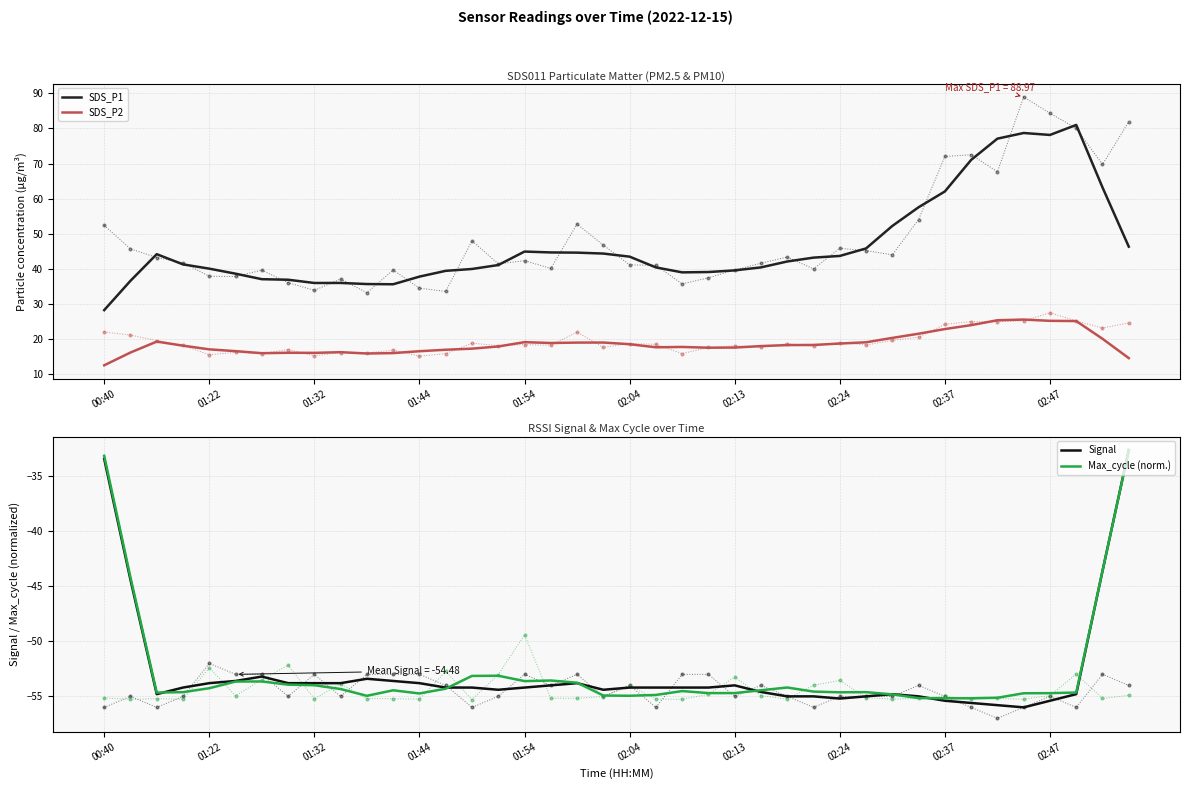

True or false: SDS_P2 and SDS_P1 intersect in this chart.

False